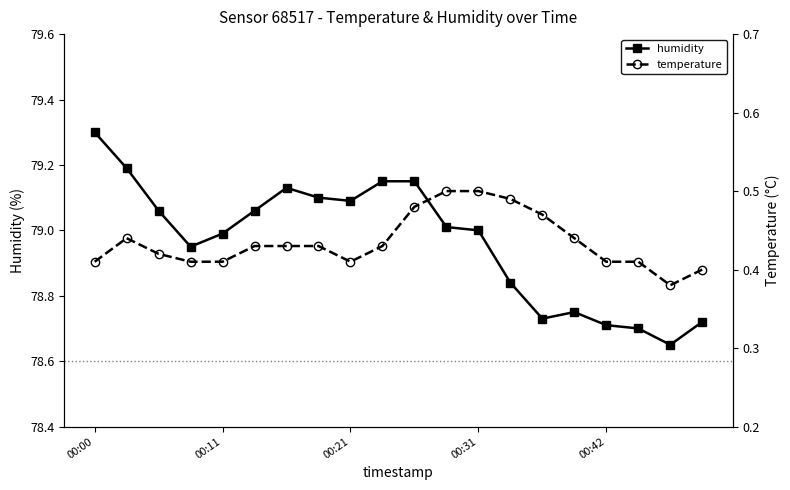

Where does the humidity series first go above 79?

00:00